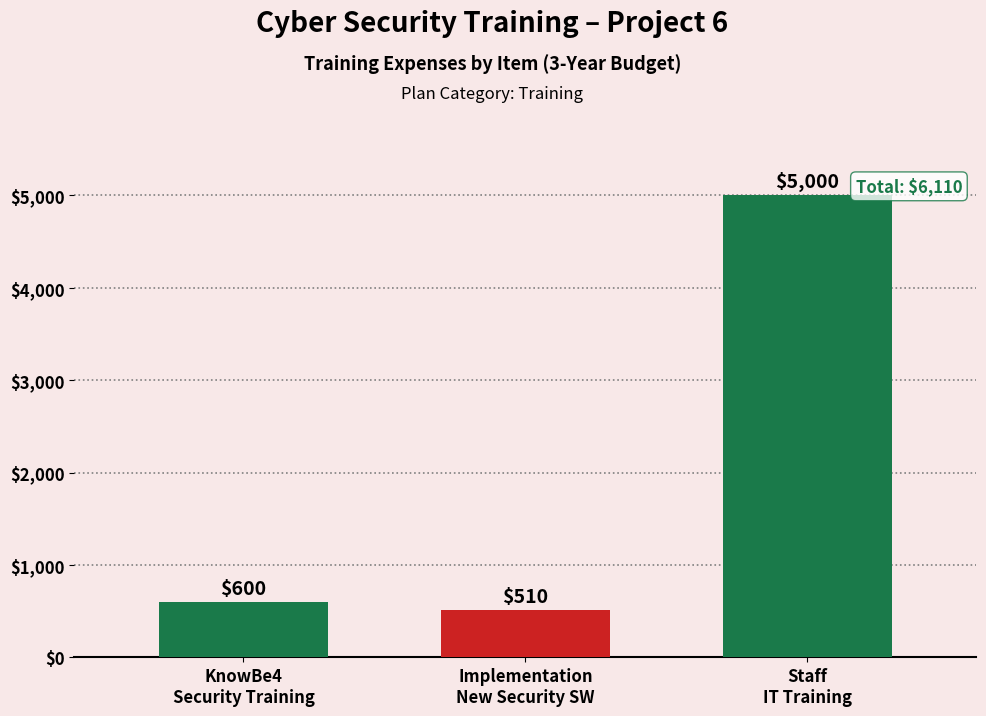

Reading left to right, what are all the values shown in this chart?

600	510	5000